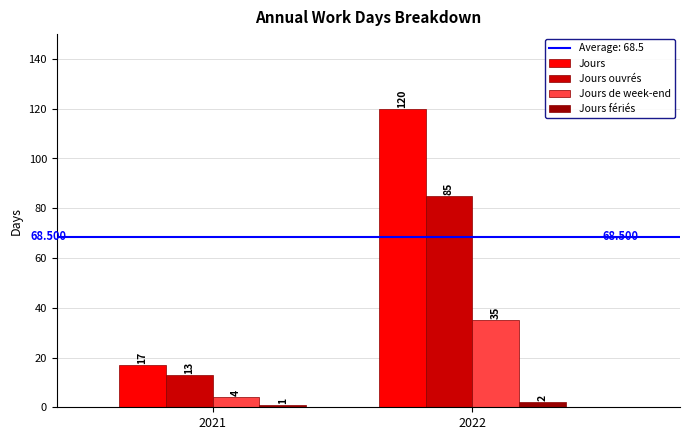

Reading left to right, extract all data points from this chart.

Jours: 17	120
Jours ouvrés: 13	85
Jours de week-end: 4	35
Jours fériés: 1	2